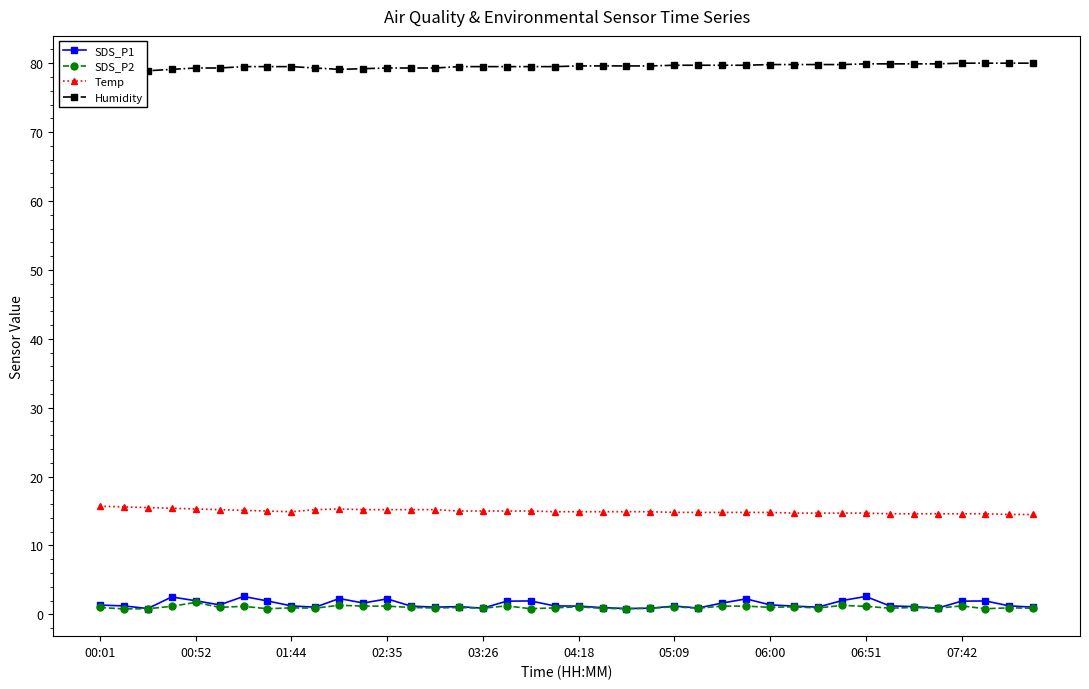

What is the minimum value for Temp?

14.5